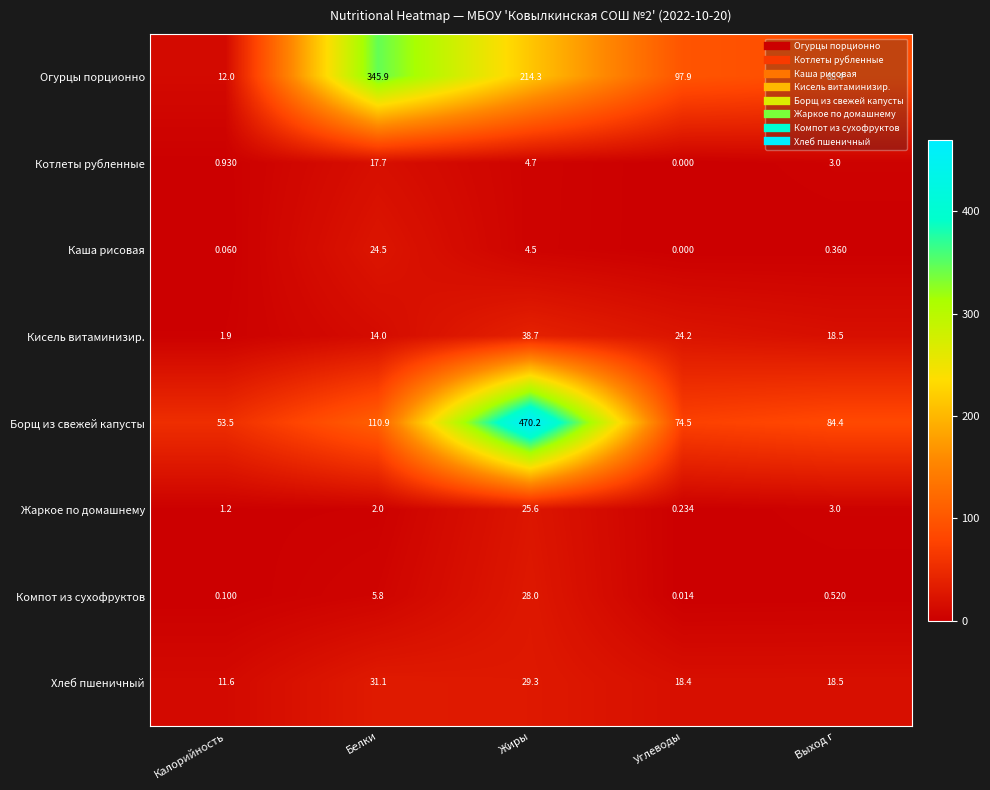

Which series has the largest range (max minus min)?

Борщ из свежей капусты